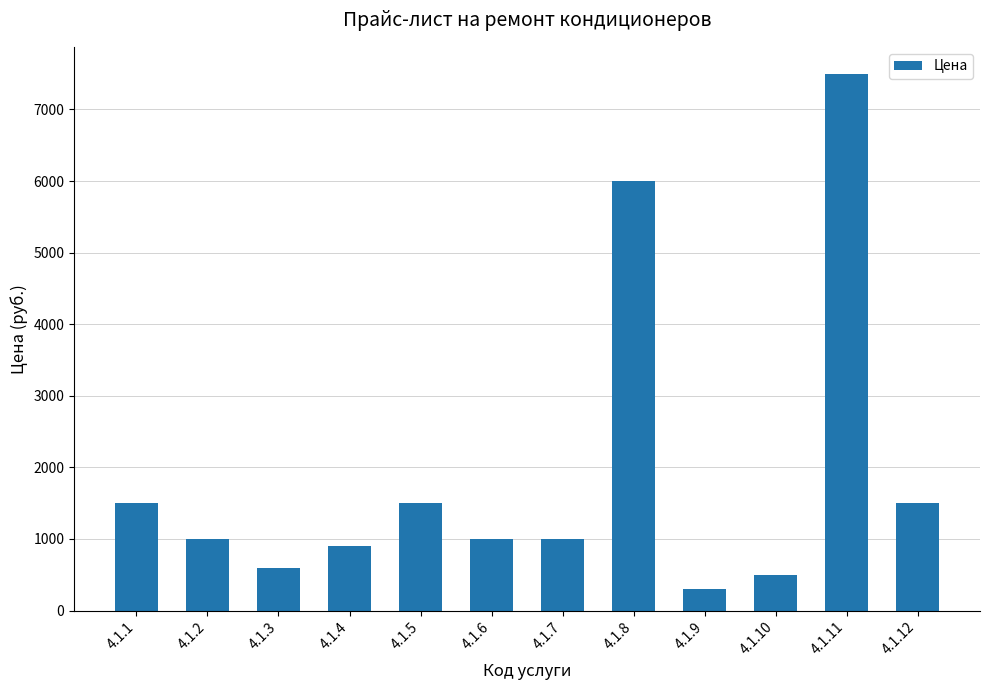

What is the ratio of the value at 4.1.8 to the value at 4.1.2?

6.0